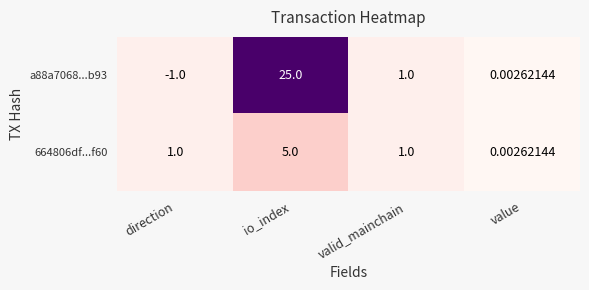

At which label is a88a7068...b93 closest to 12?

valid_mainchain